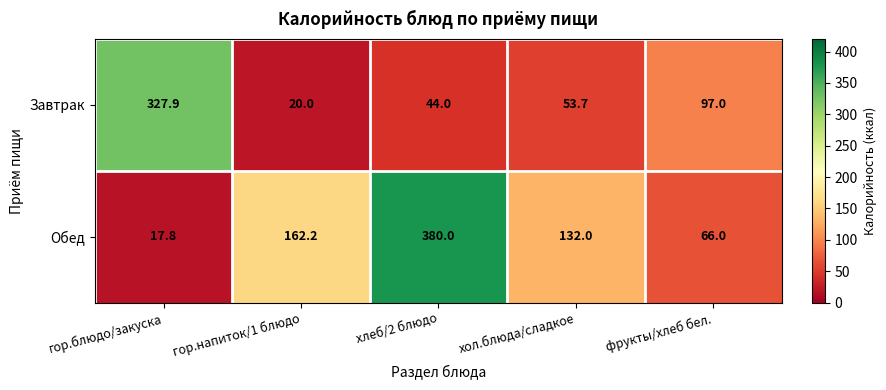

What is the maximum value shown in the chart?

380.0